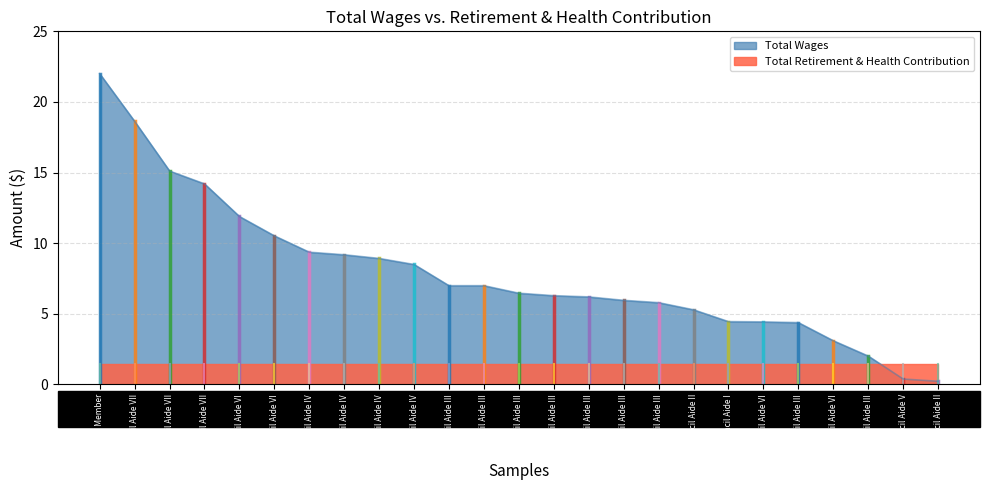

The value at Council Aide IV is 4.0. True or false?

False